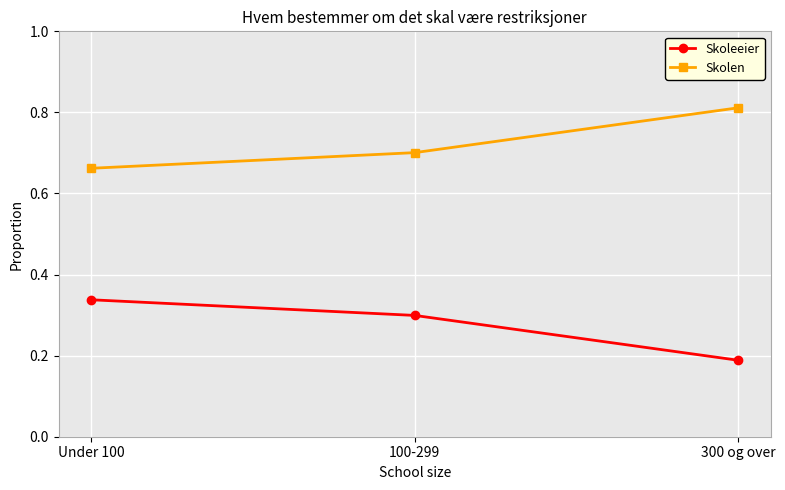

What is the spread (max minus min) of values at 300 og over?

0.6